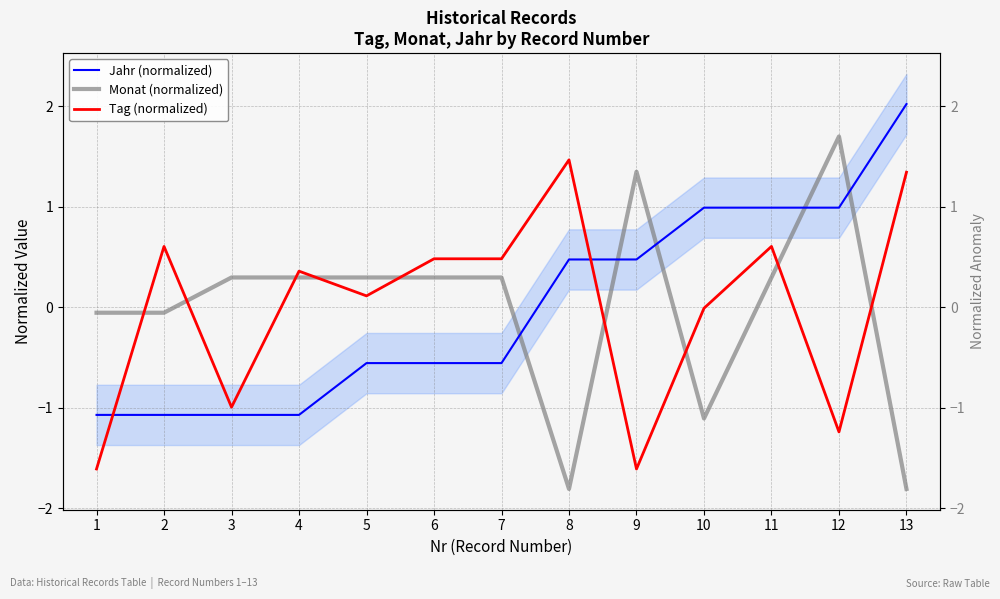

At how many categories does at least one series exceed 0?

12